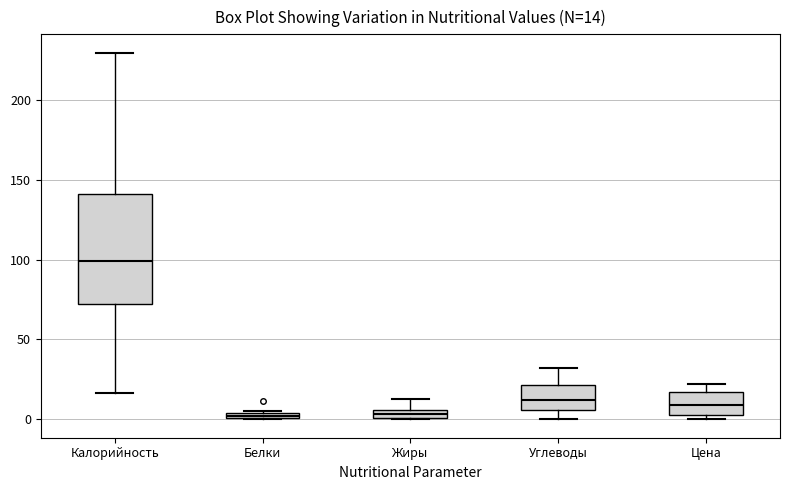

Comparing the boxes themselves (not the whiskers), which one is the tallest?

Калорийность